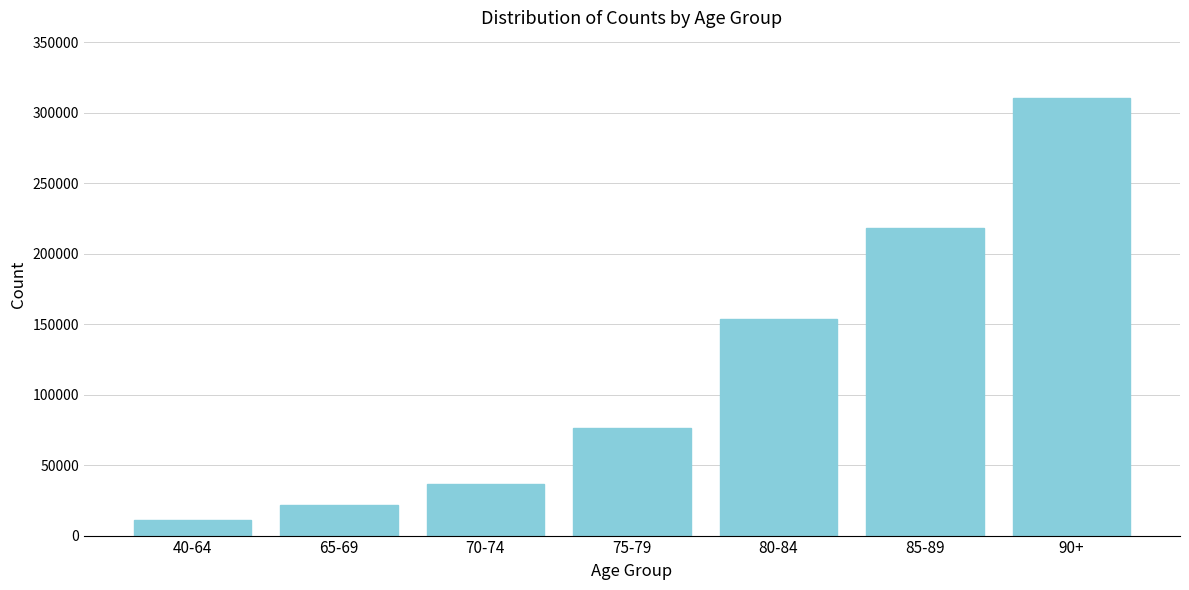

Reading right to left, list all the values displayed in this chart.

90+=310342	85-89=218142	80-84=153634	75-79=76326	70-74=36317	65-69=21644	40-64=11093